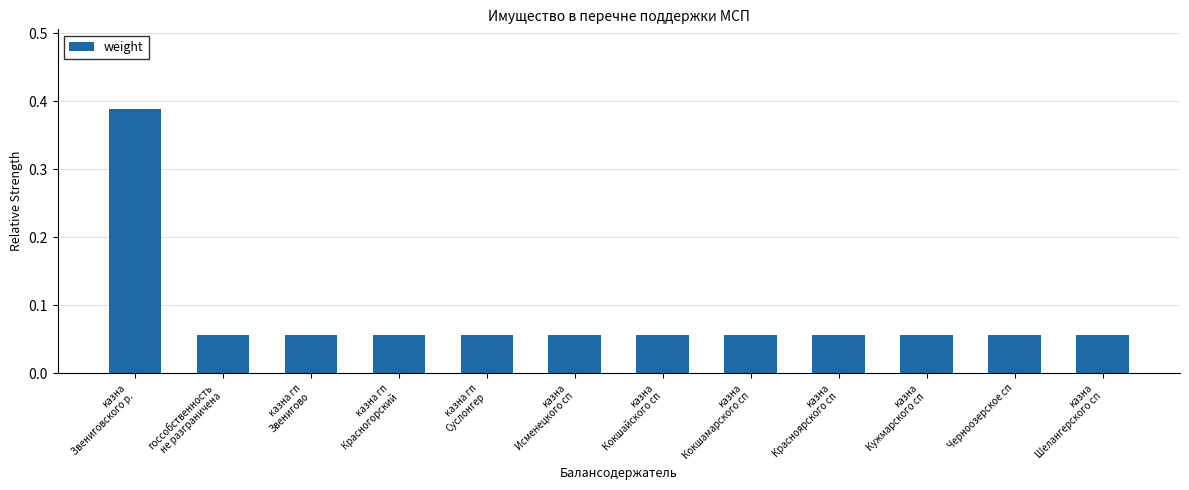

Count the values in the range 0 to 1.

12